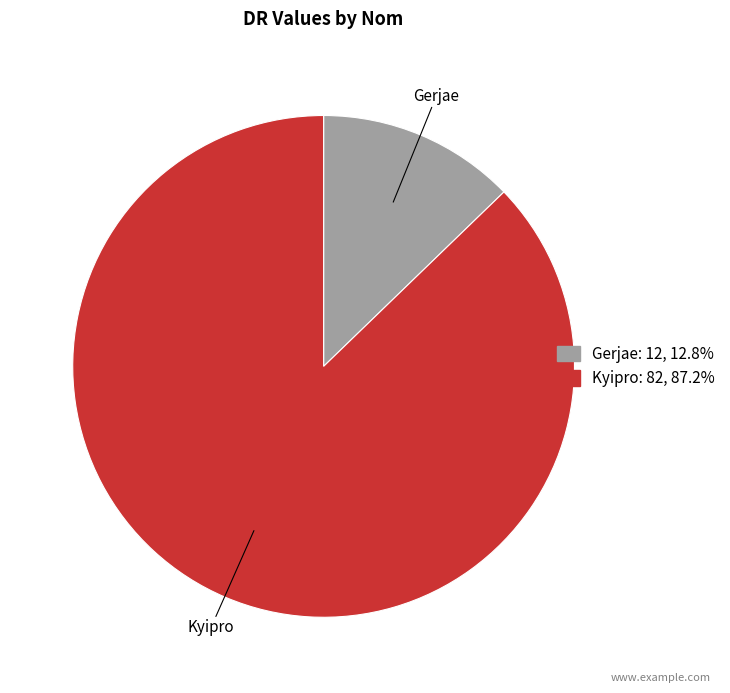

Count the number of slices in the pie.

2